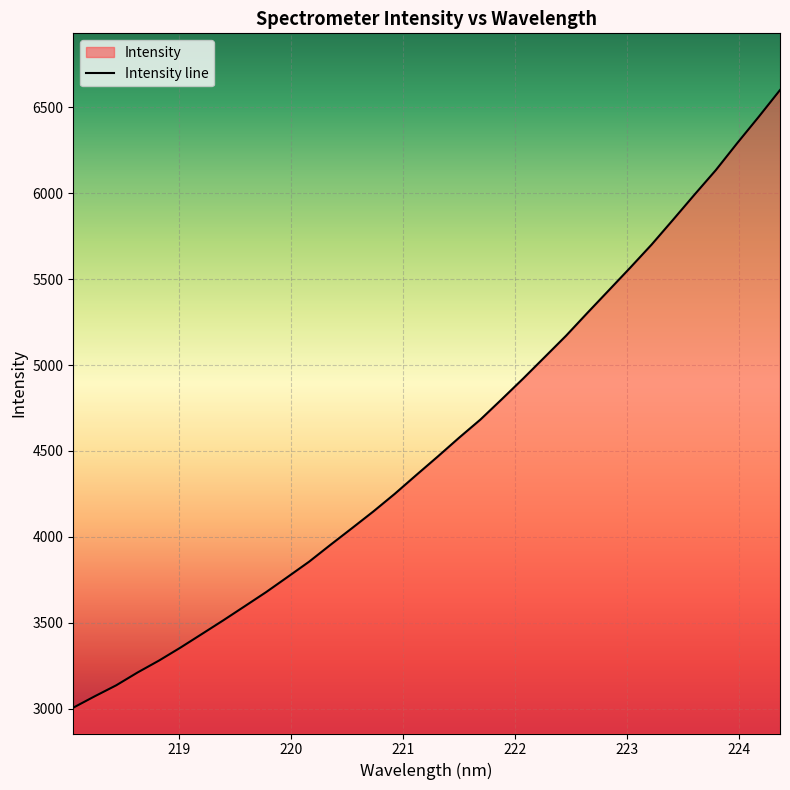

How many lines are shown in the chart?

1